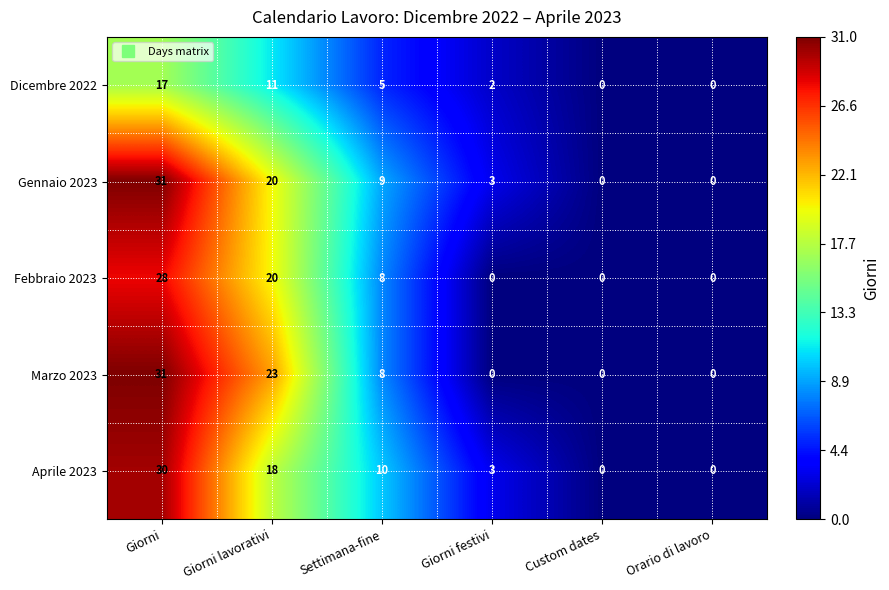

How many Dicembre 2022 values are between 0 and 11?

5